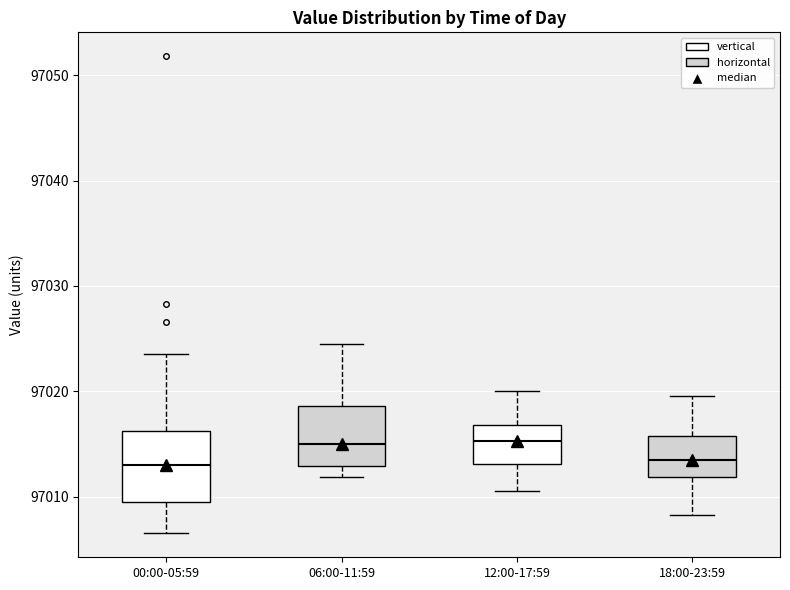

Where does the upper whisker of the box for 18:00-23:59 end on the y-axis? The values are not printed on the chart, so give them approximately, as read against the axis.

97020